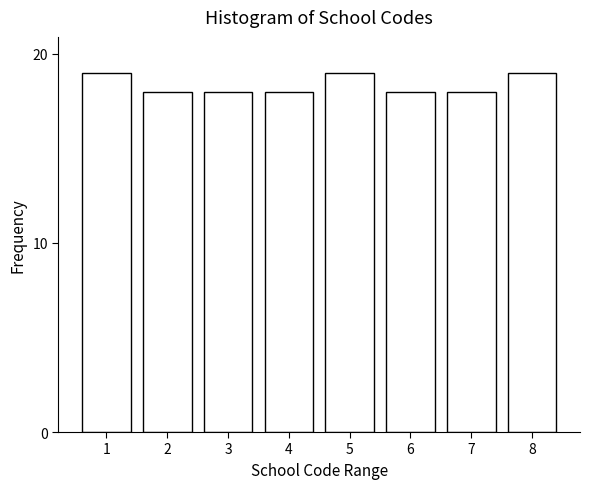

Reading left to right, transcribe all the data shown in this chart.

19	18	18	18	19	18	18	19